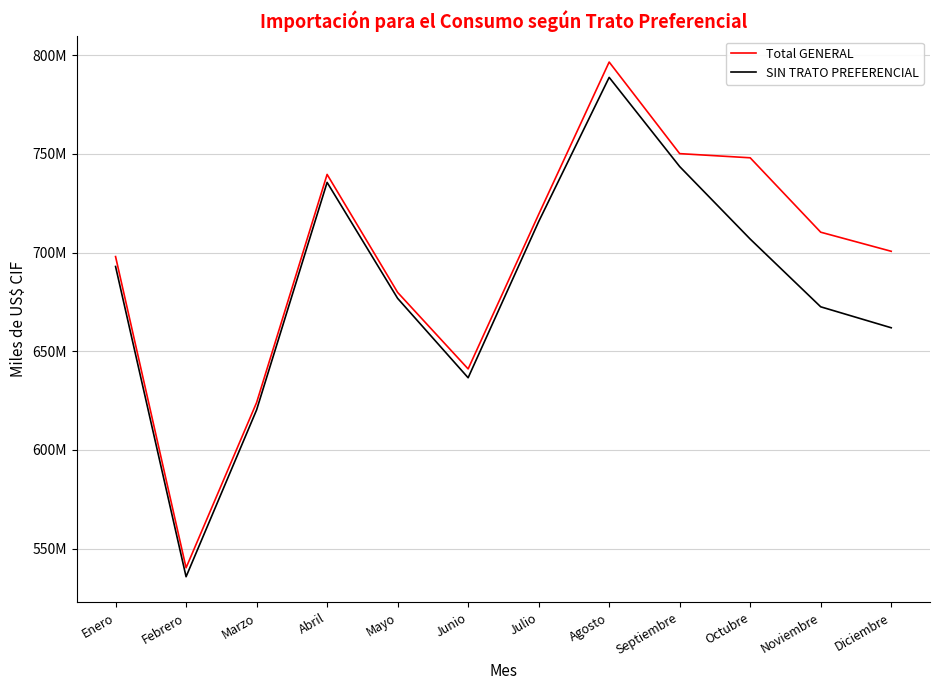

True or false: SIN TRATO PREFERENCIAL and Total GENERAL cross at least once.

False